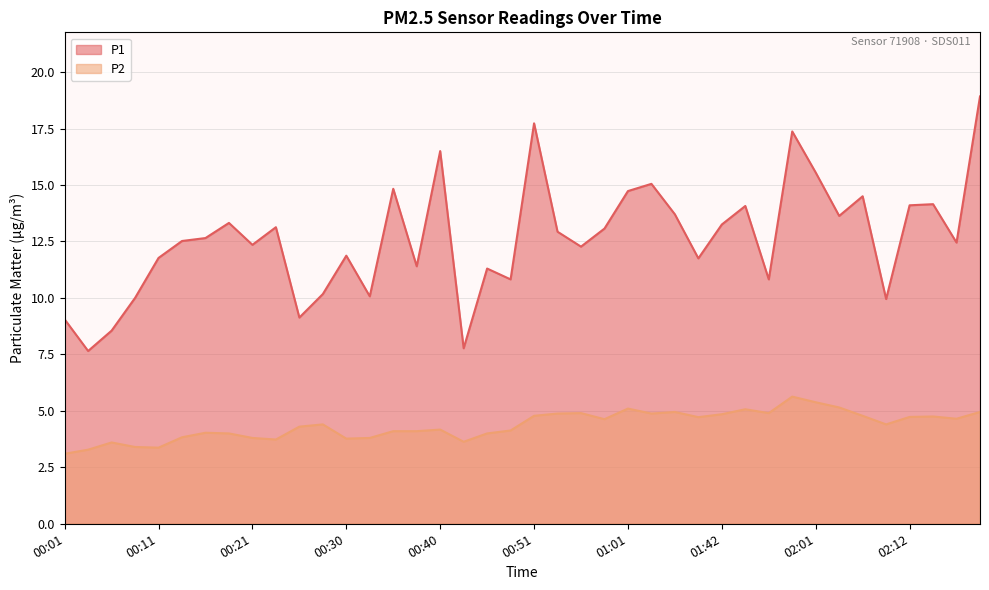

True or false: P1 has a value of 20.1 at 00:16.

False